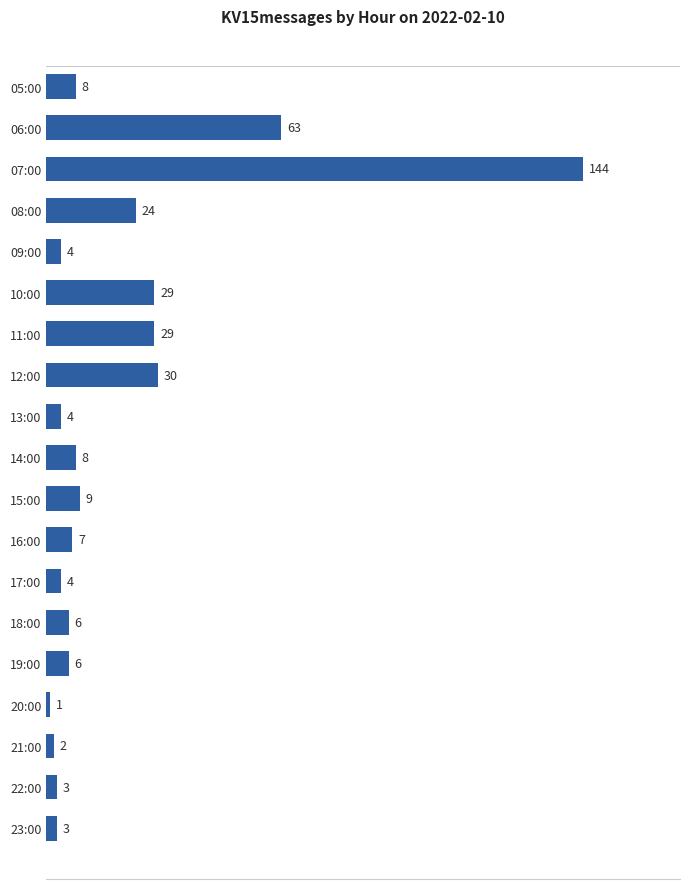

Is it true that the value at 20:00 is 1?

True